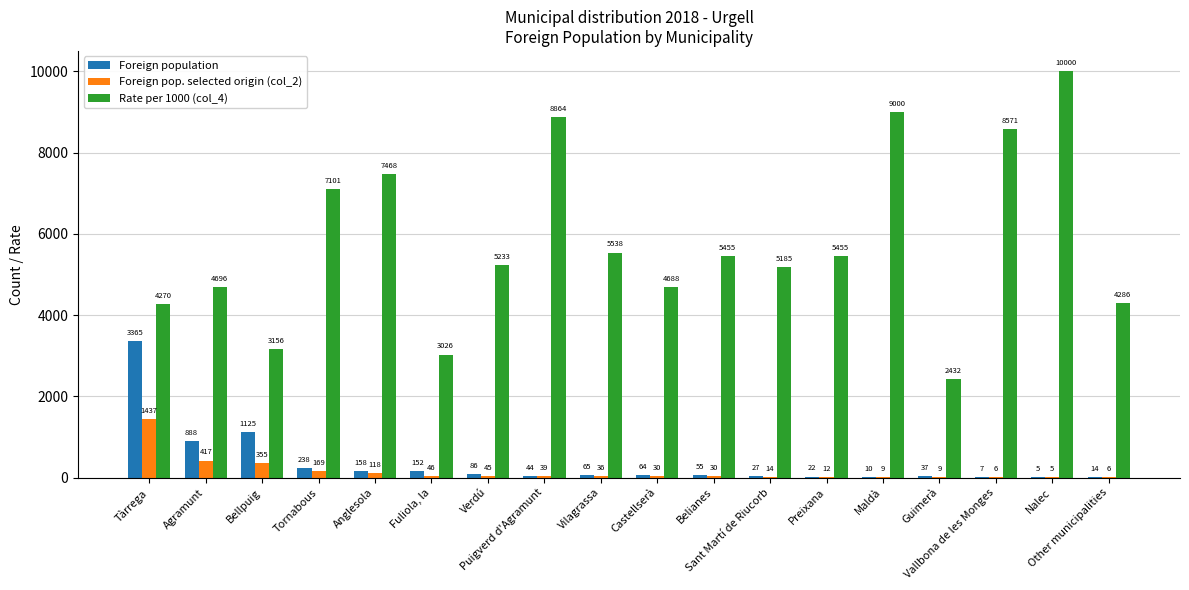

What is the total value across all series at Anglesola?

7744